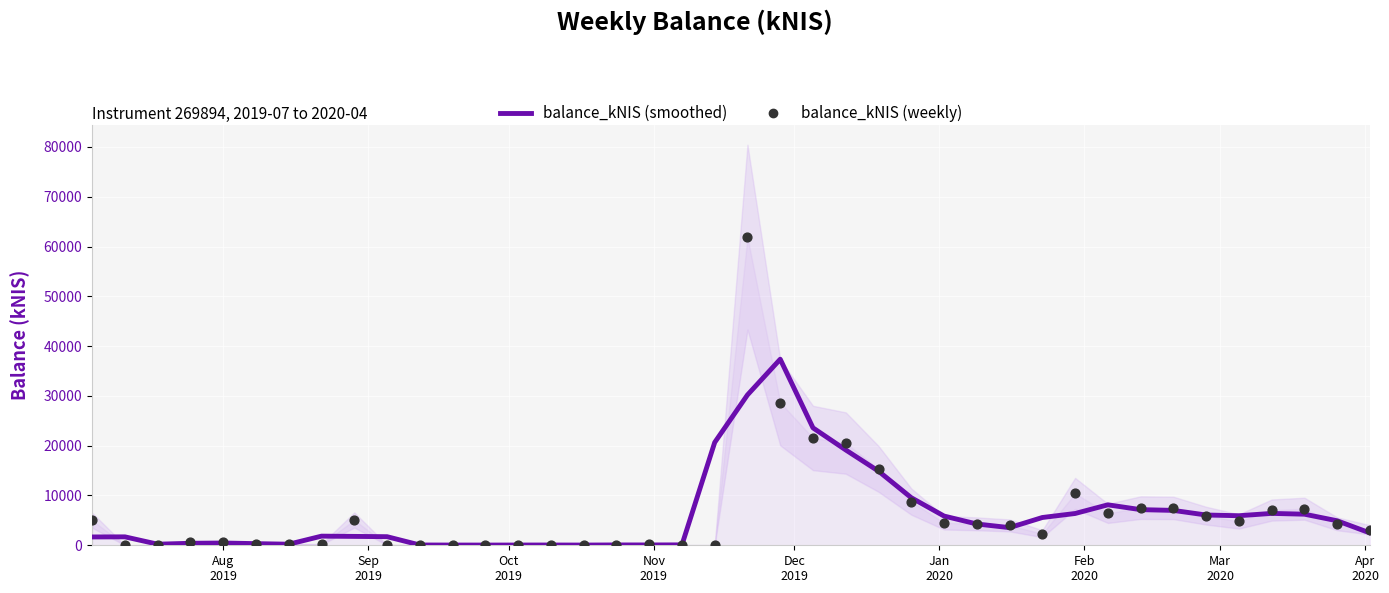

Is the value of balance_kNIS (smoothed) at 37 greater than the value of balance_kNIS (weekly) at 26?

Yes